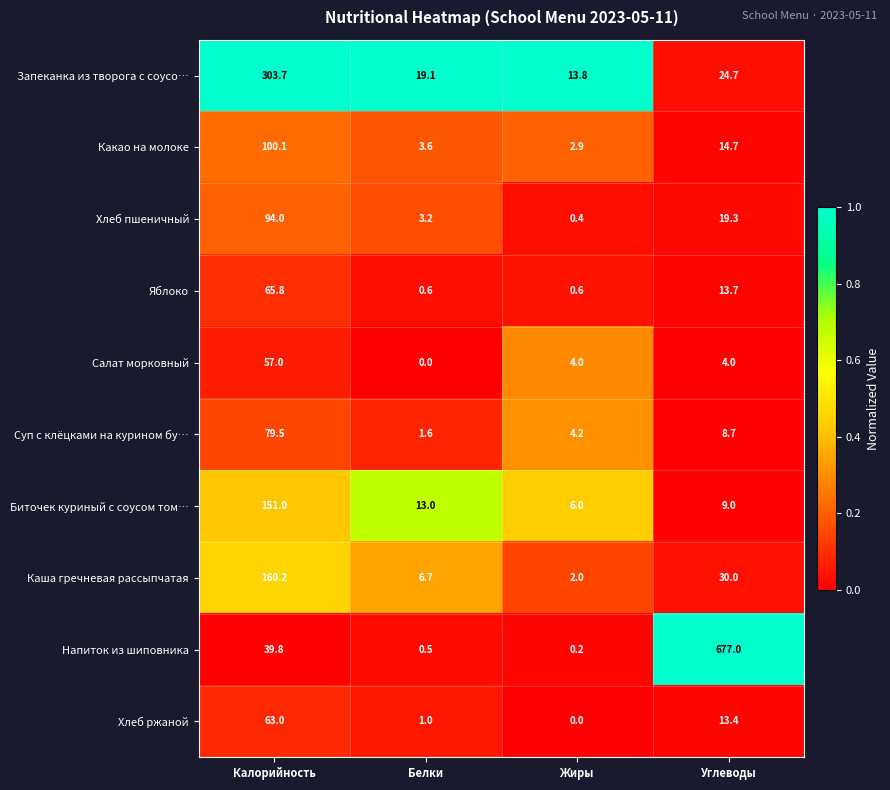

What is the average value of the Хлеб ржаной series?

19.4